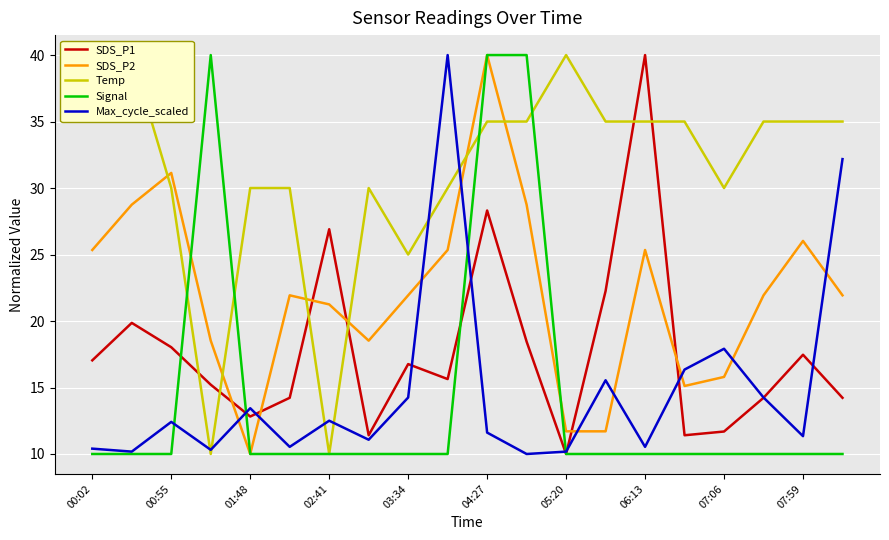

How many times do Max_cycle_scaled and SDS_P2 cross each other?

9